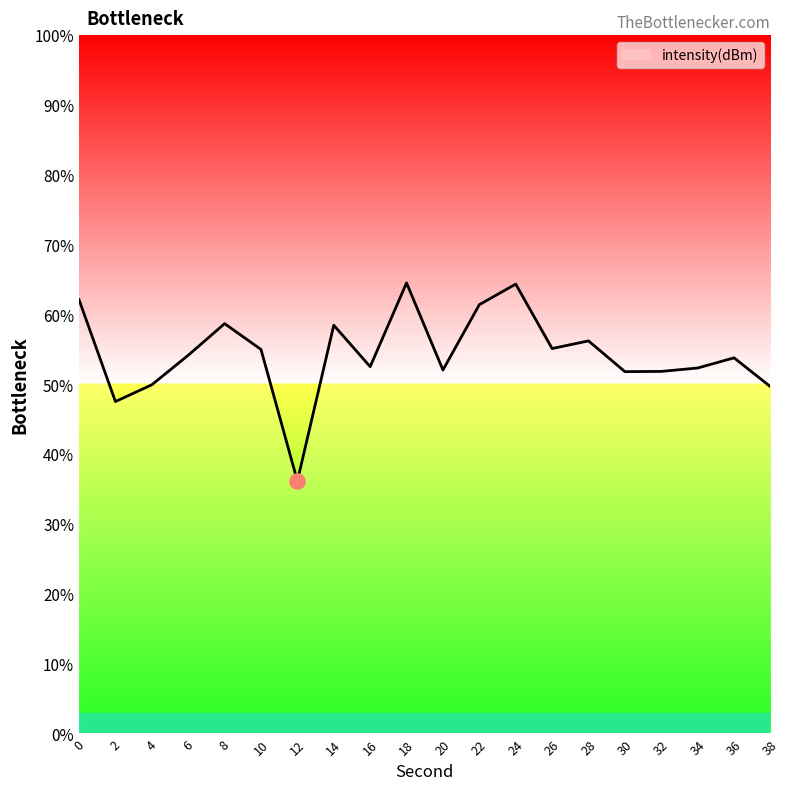

What is the change in value from 6 to 34?

-1.8